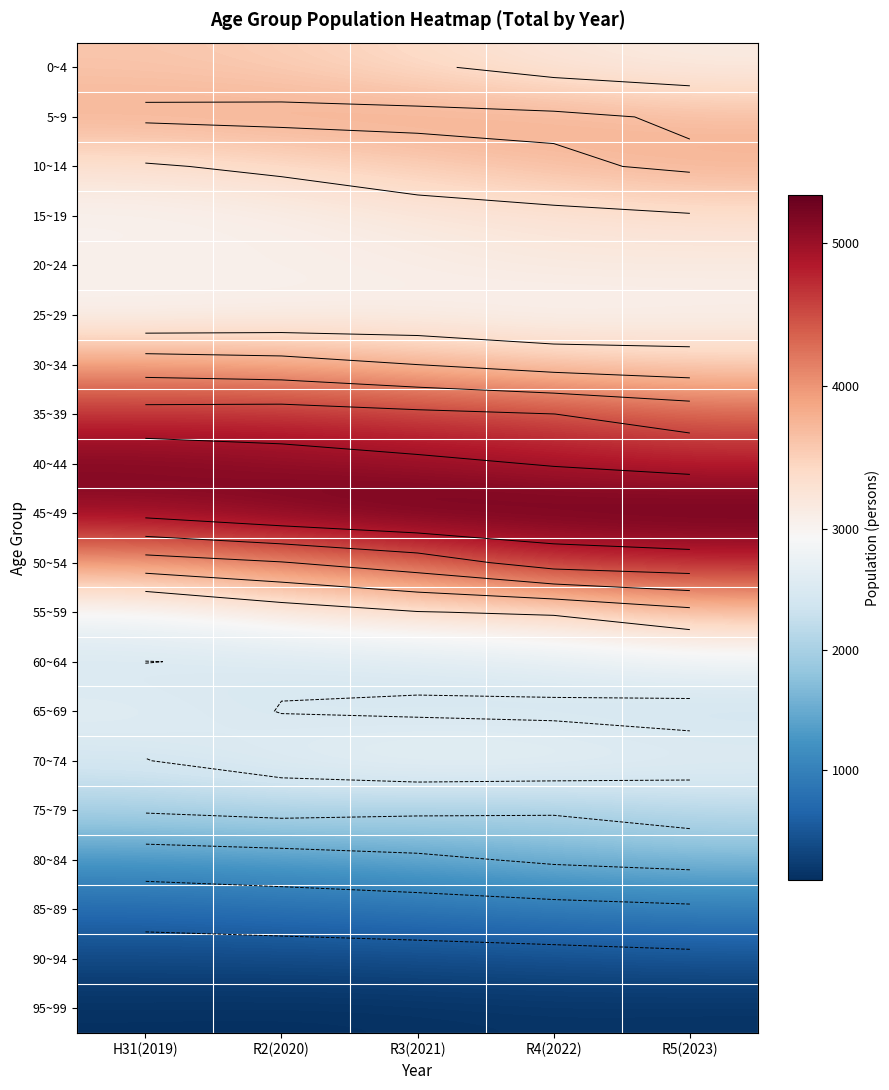

At which label does 55~59 reach its minimum?

H31(2019)